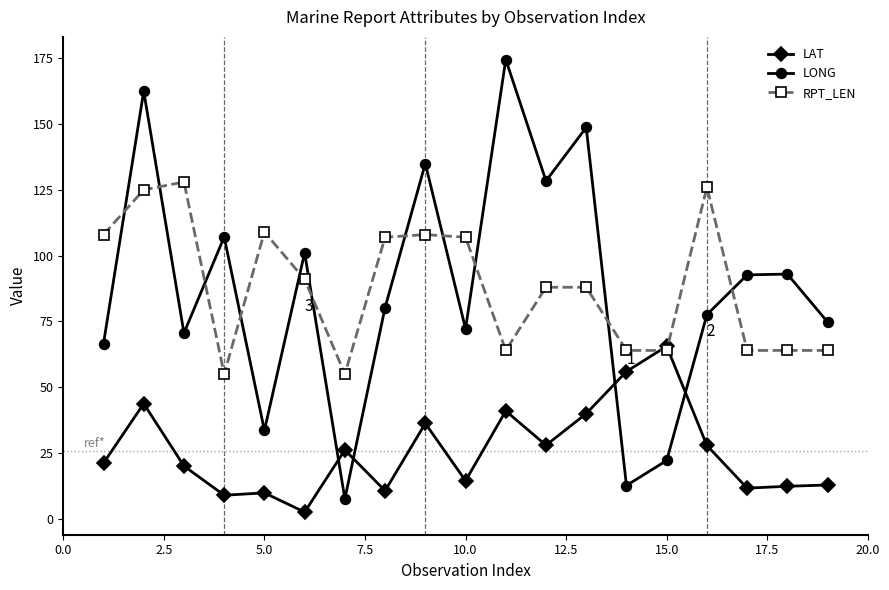

In LONG, how many points are lower than both neighbors (excluding endpoints)?

6